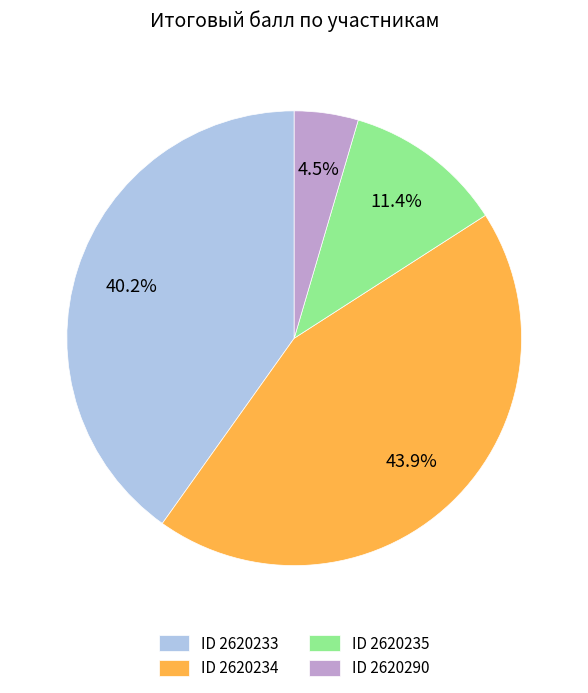

Which category has the biggest portion of the pie?

ID 2620234